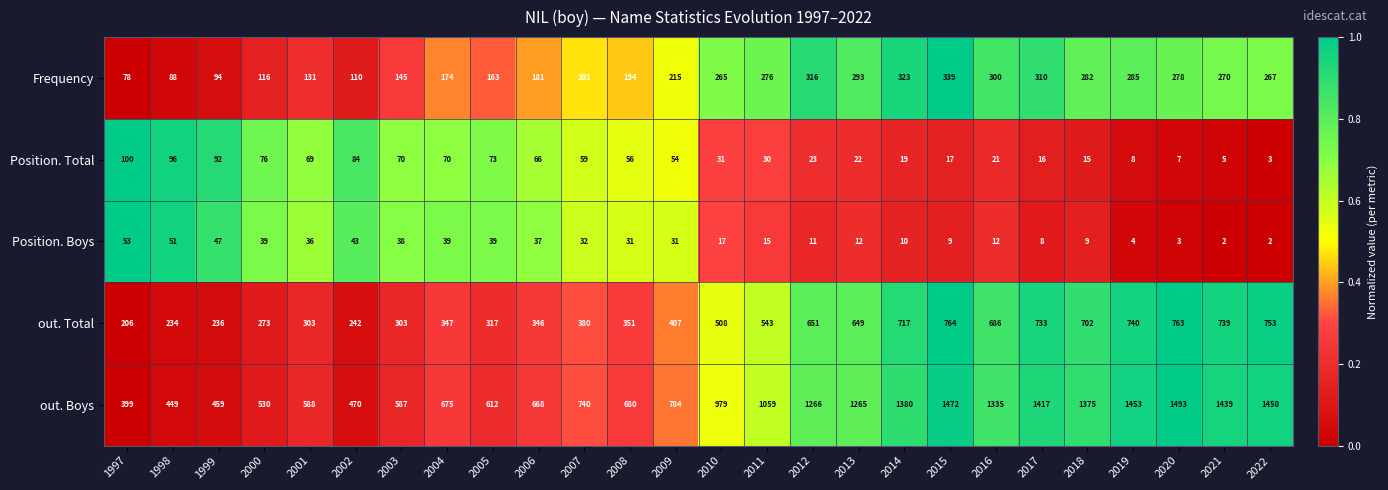

True or false: out. Total has a value of 649 at 2013.

True